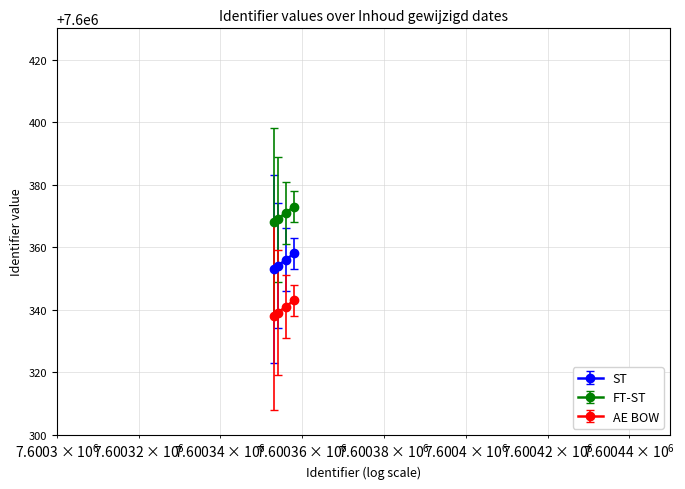

True or false: AE BOW and FT-ST cross at least once.

False